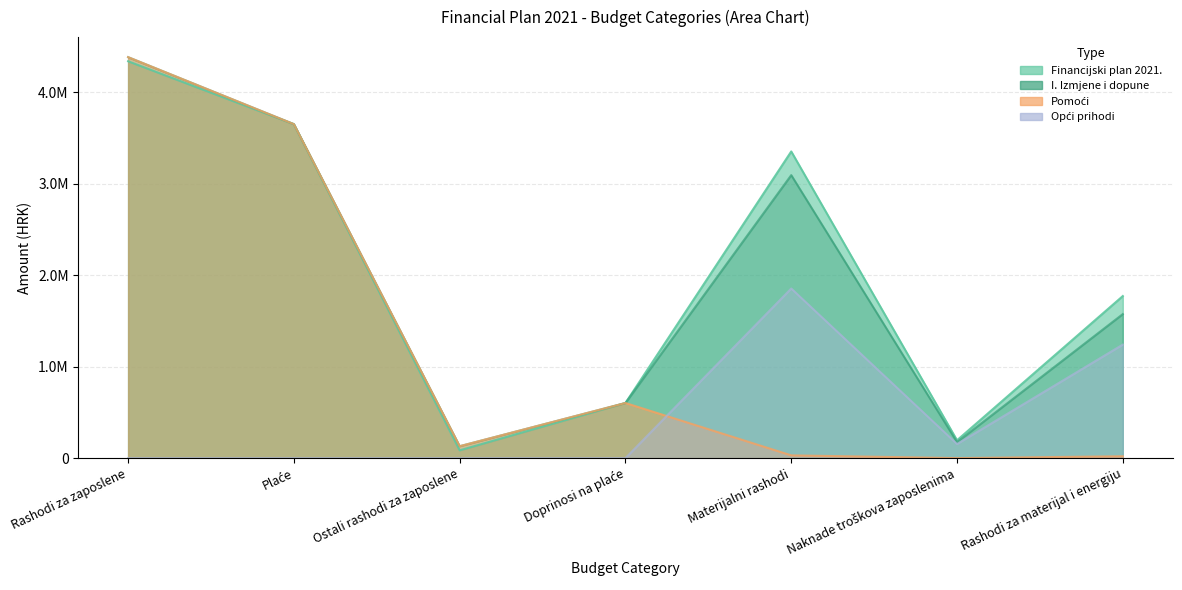

Reading right to left, list all the values displayed in this chart.

Financijski plan 2021.: 1771150	195000	3351590	602250	85000	3650000	4337250
I. Izmjene i dopune: 1574050	175000	3092990	602250	130000	3650000	4382250
Pomoći: 20000	0	30000	602250	130000	3650000	4382250
Opći prihodi: 1240700	154000	1853800	0	0	0	0